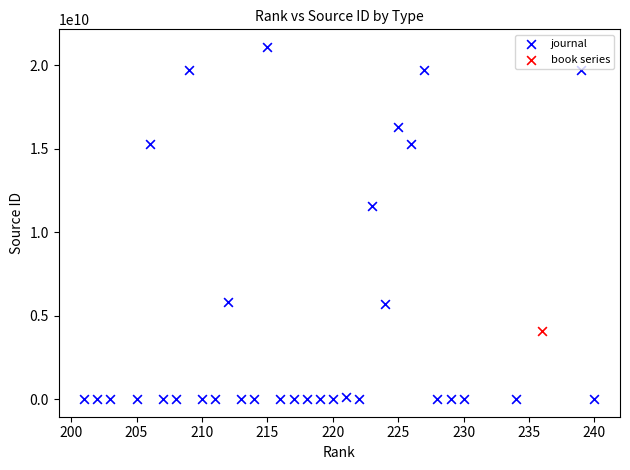

What are all the series names shown in the legend?

journal, book series